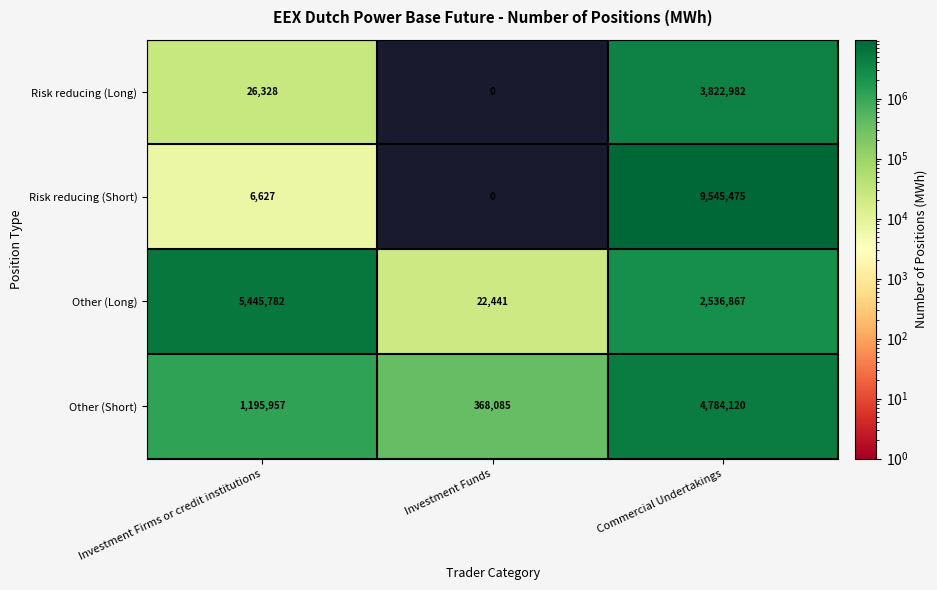

The Other (Short) series shows 4784120 at Commercial Undertakings. True or false?

True